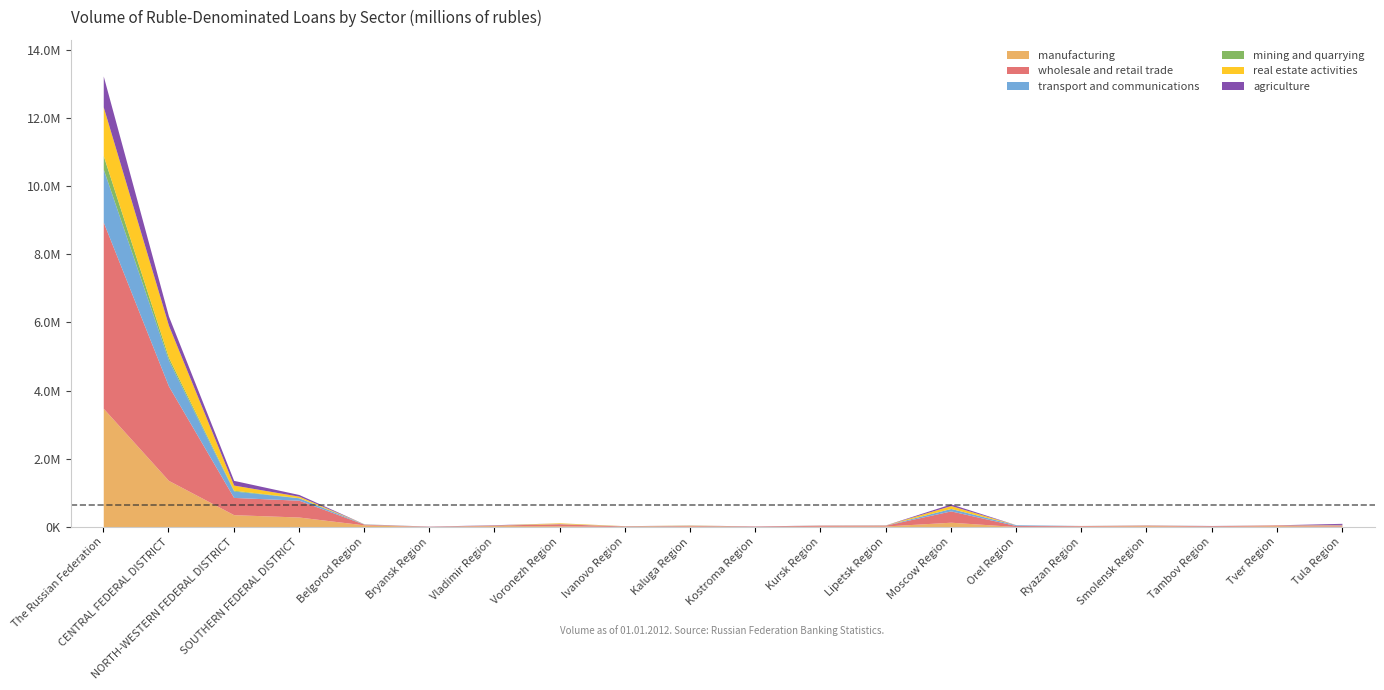

At how many categories does at least one series exceed 3535864?

1